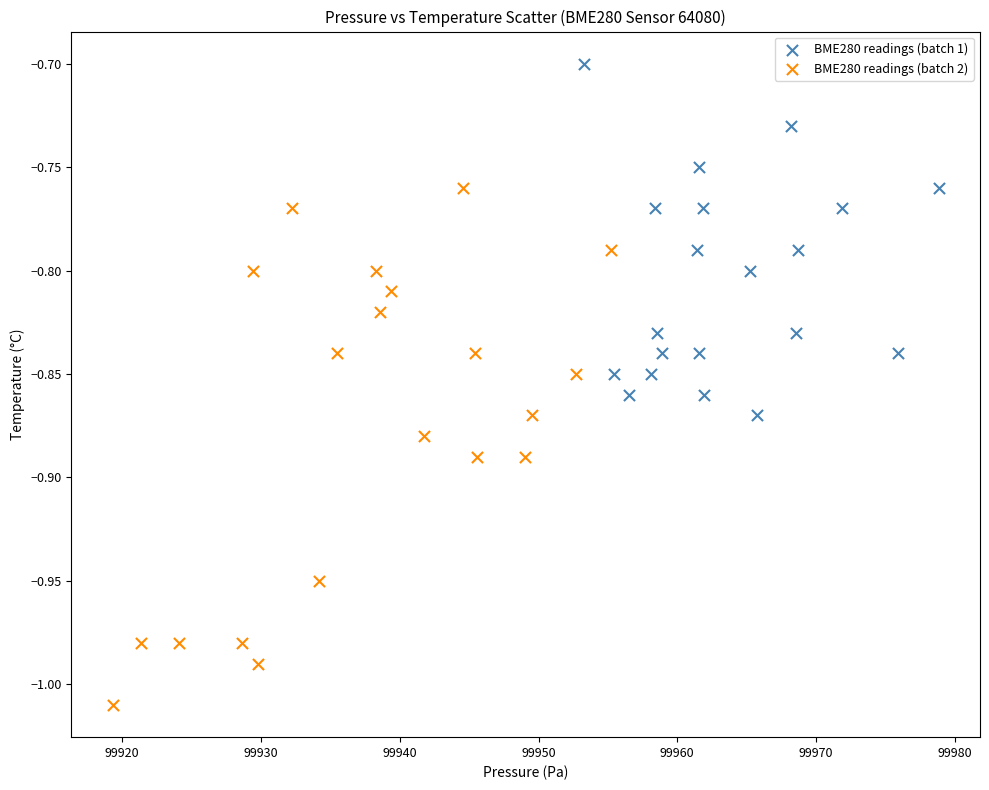

Which series reaches the minimum Y coordinate?

BME280 readings (batch 2)